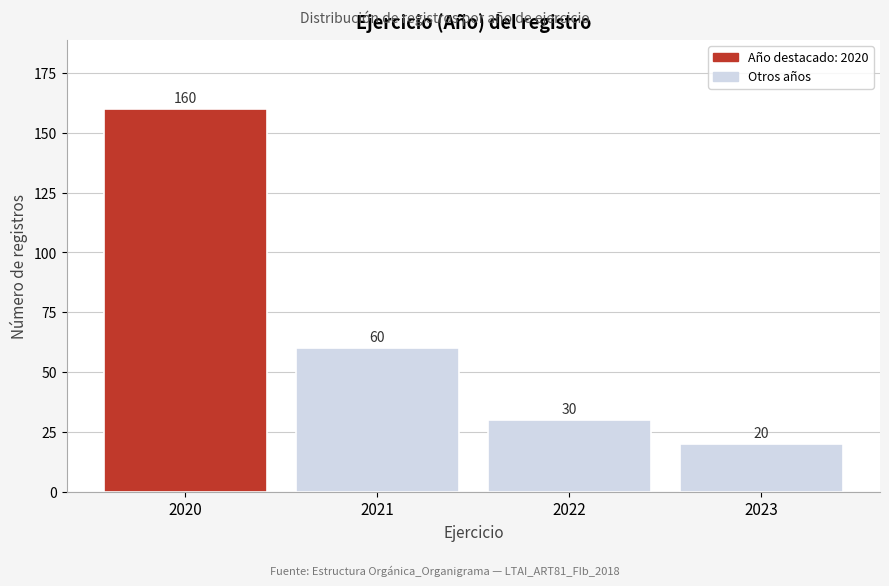

How tall is the bar that spans 2019.5 to 2020.5 on the x-axis?

160